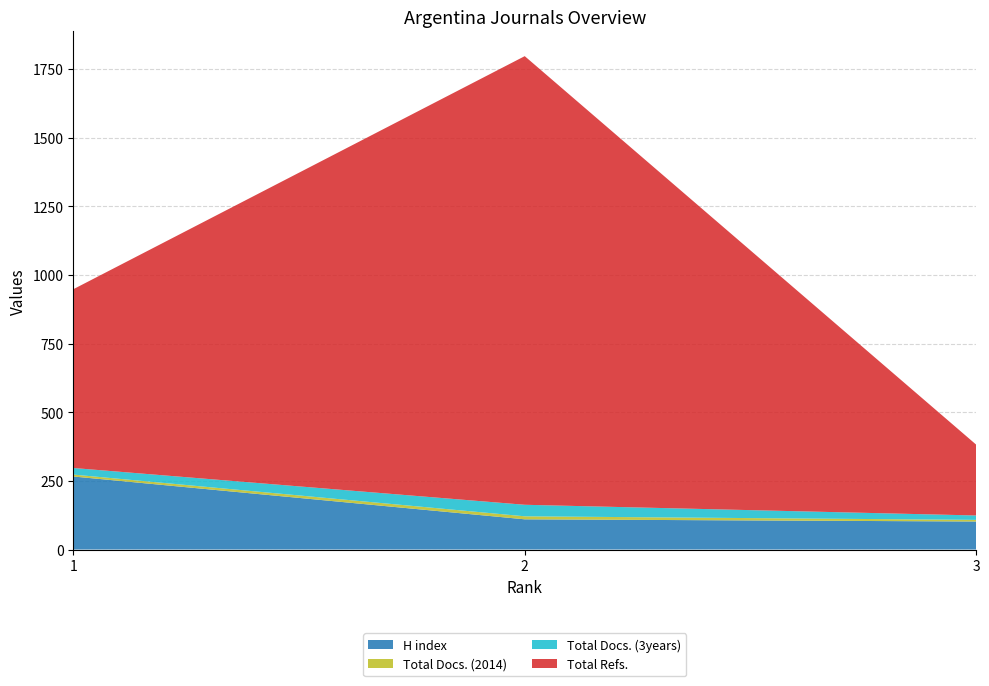

Reading left to right, transcribe all the data shown in this chart.

H index: 266	110	102
Total Docs. (2014): 7	11	6
Total Docs. (3years): 24	42	16
Total Refs.: 651	1634	258